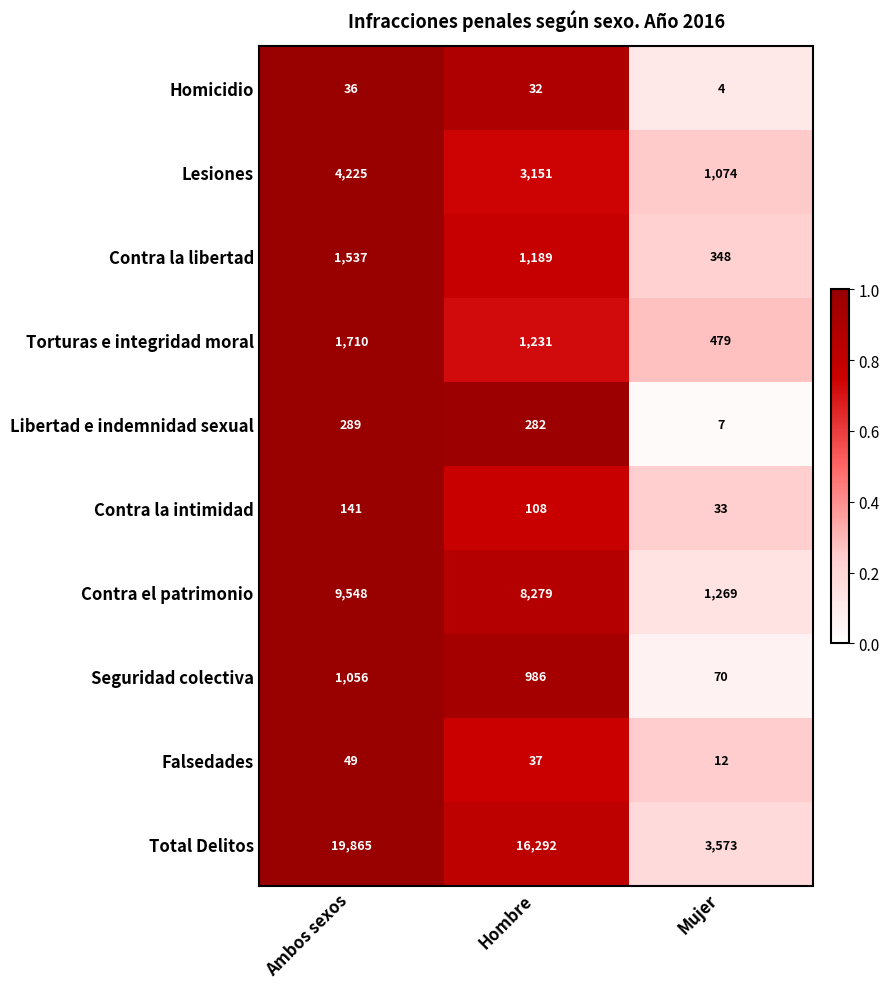

At which label does Contra el patrimonio first exceed 8279?

Ambos sexos